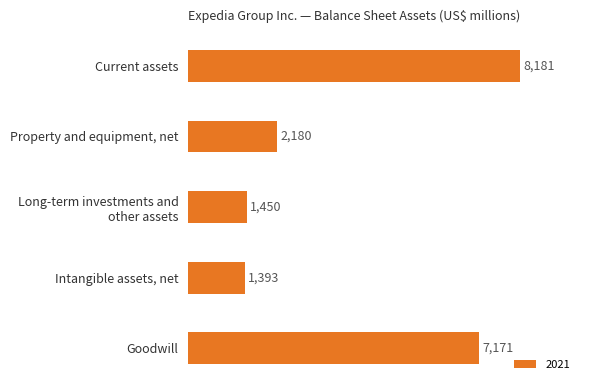

The value at Current assets is 4652. True or false?

False